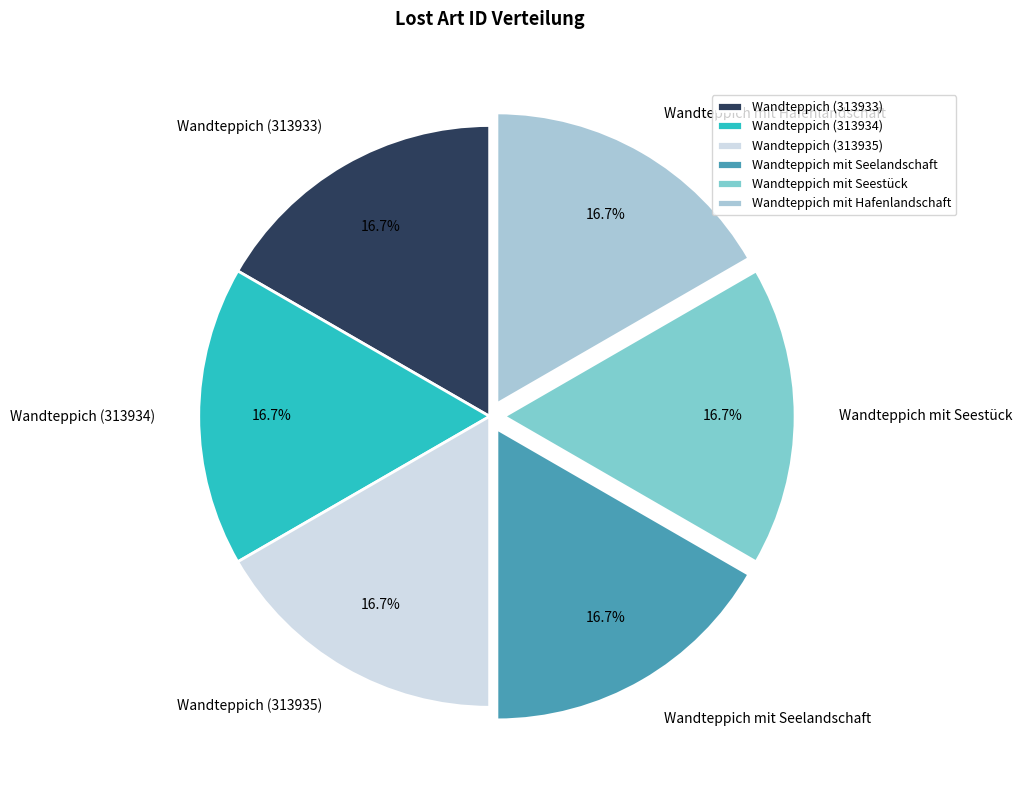

Combined, what portion of the pie is Wandteppich (313935) and Wandteppich (313933)?

33.3%